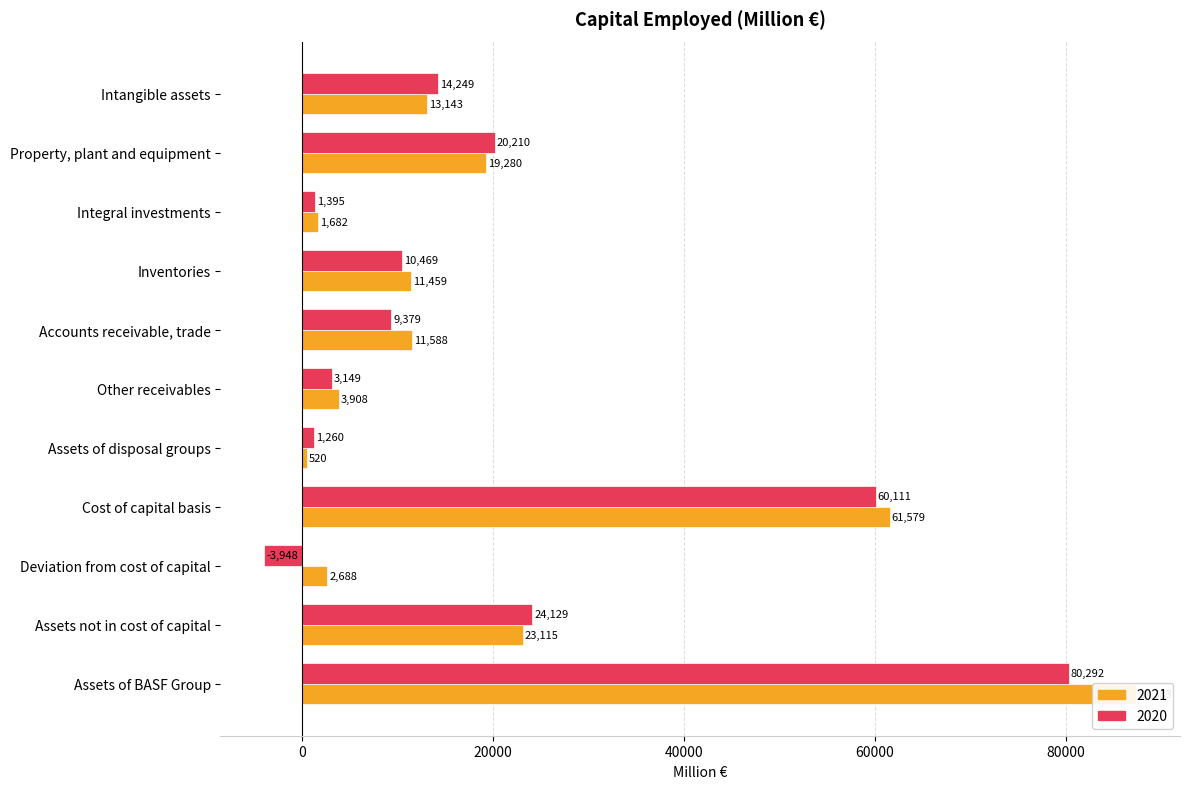

What is the smallest value displayed?

-3948